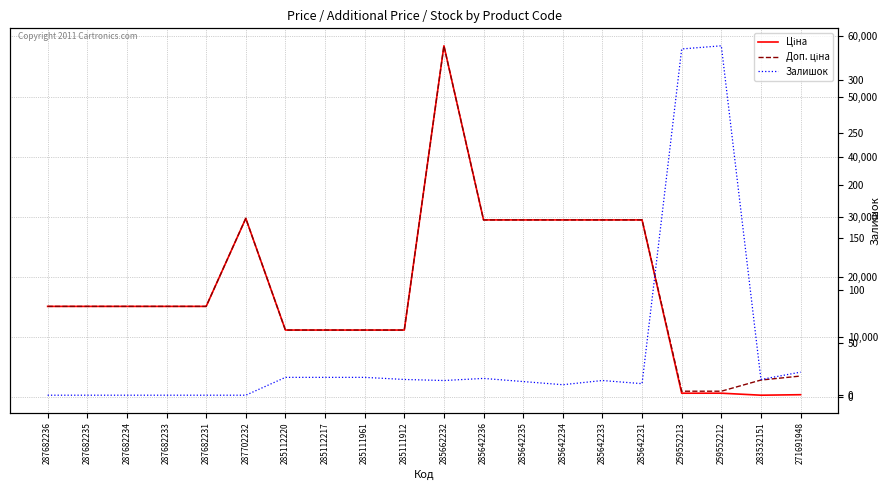

Which series has the widest spread of values?

Ціна